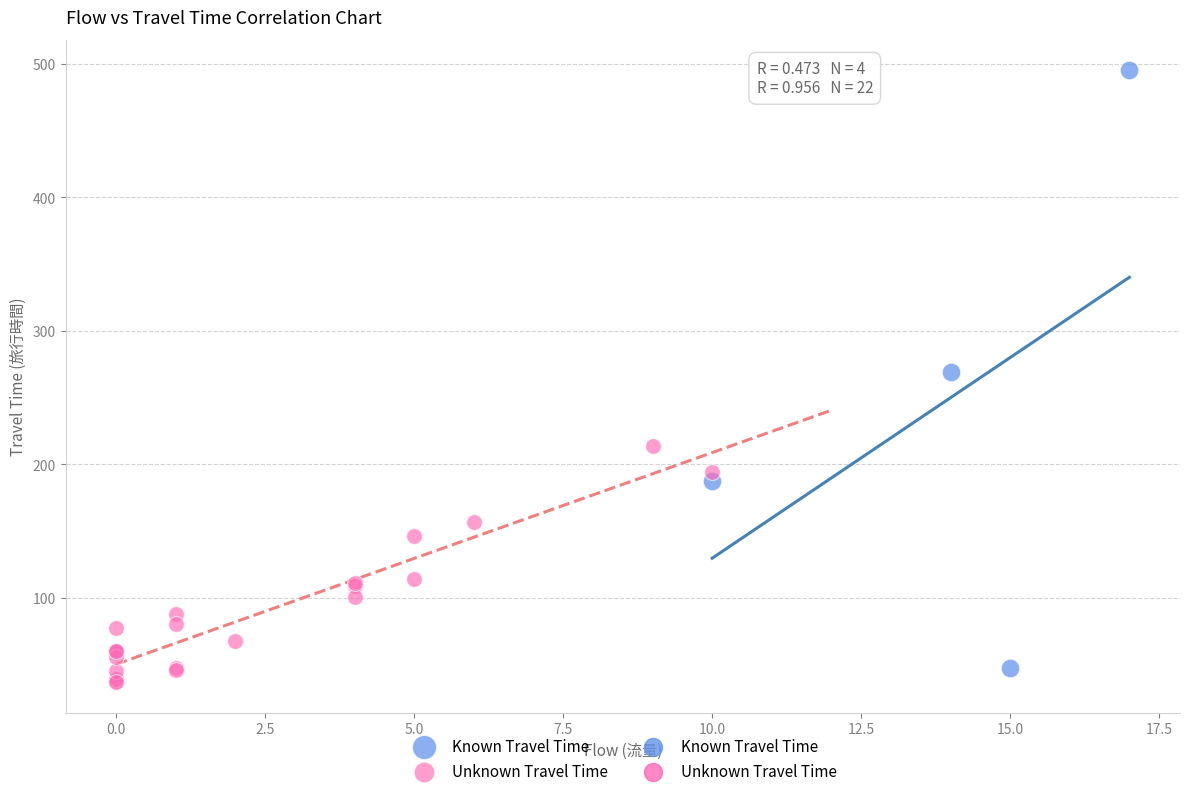

Which series has the widest spread of Y values?

Known Travel Time